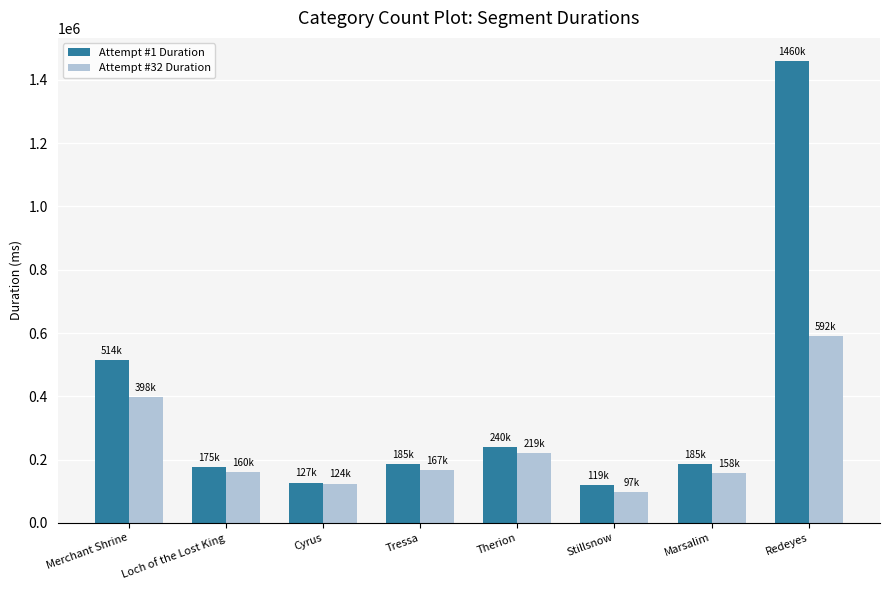

Rank the series by their maximum value, from lowest to highest.

Attempt #32 Duration, Attempt #1 Duration